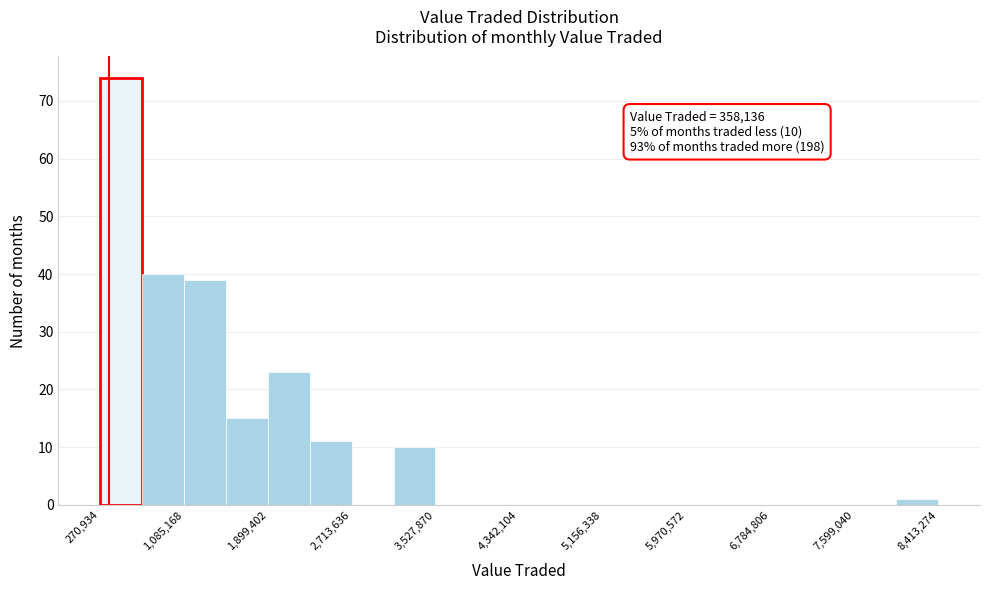

Over which range of the x-axis is the bar tallest?

300000 to 700000